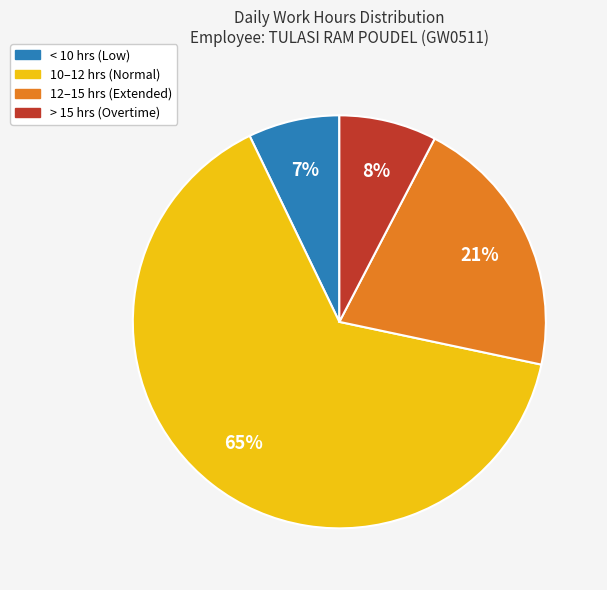

To the nearest percent, what is the difference between the largest and smallest slice percentages?

57%